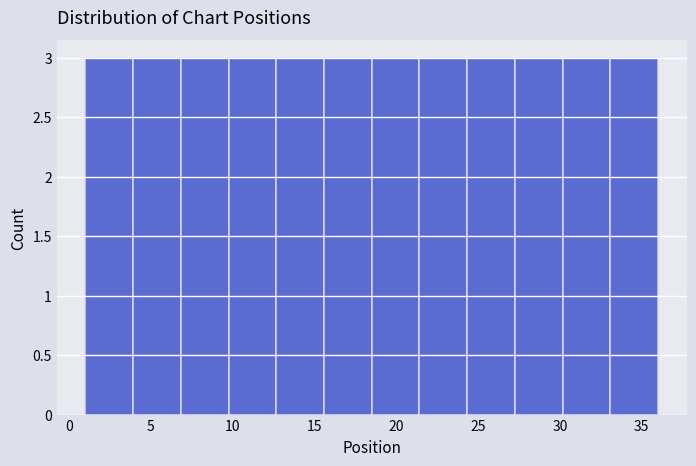

Reading left to right, list every bar in this chart as the range it spans on the x-axis followed by its height. Neither the bar edges nor the heights are printed on the chart, so give them approximately, as read against the axes.

1.0 to 4.0: 3
4.0 to 7.0: 3
7.0 to 10.0: 3
10.0 to 12.5: 3
12.5 to 15.5: 3
15.5 to 18.5: 3
18.5 to 21.5: 3
21.5 to 24.5: 3
24.5 to 27.5: 3
27.5 to 30.0: 3
30.0 to 33.0: 3
33.0 to 36.0: 3